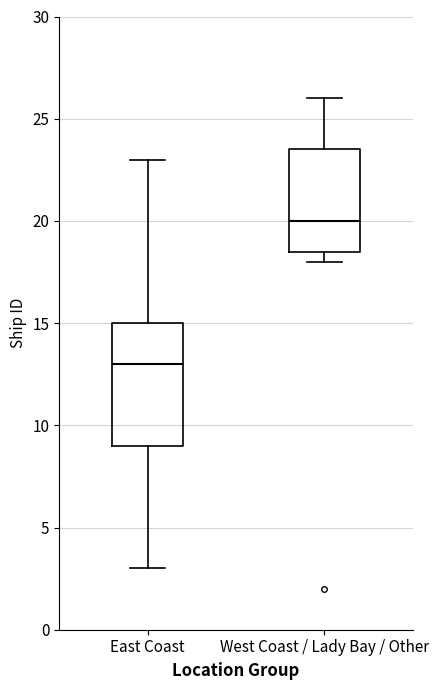

Where is the upper edge of the box for East Coast on the y-axis? The values are not printed on the chart, so give them approximately, as read against the axis.

15.0